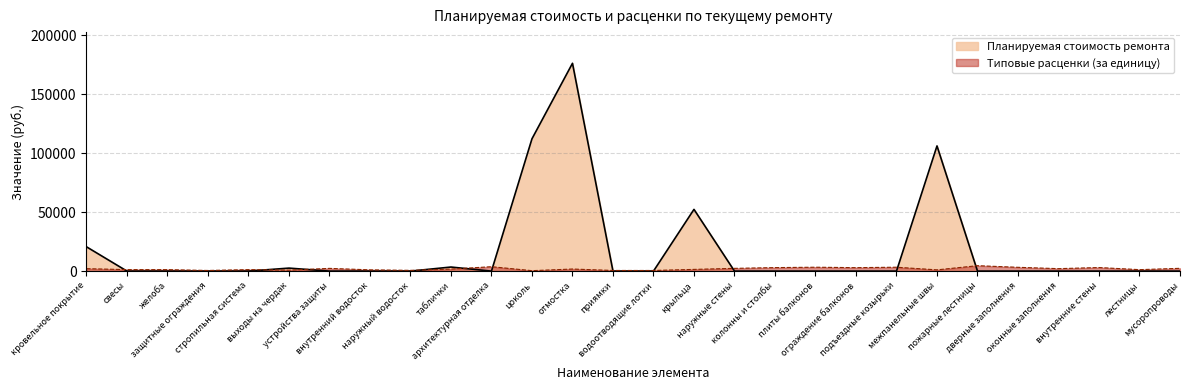

What position from the left is желоба?

3